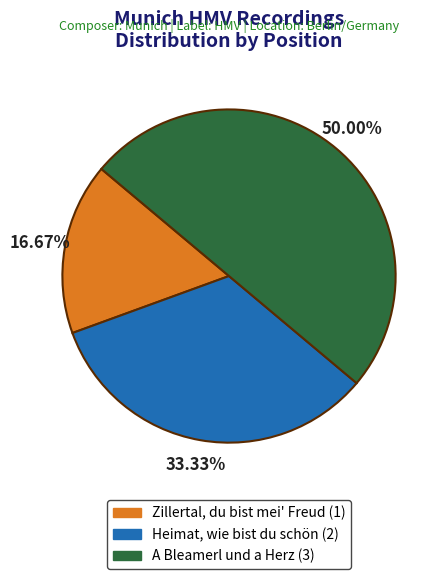

Between Heimat, wie bist du schön and Zillertal, du bist mei' Freud, which is larger?

Heimat, wie bist du schön